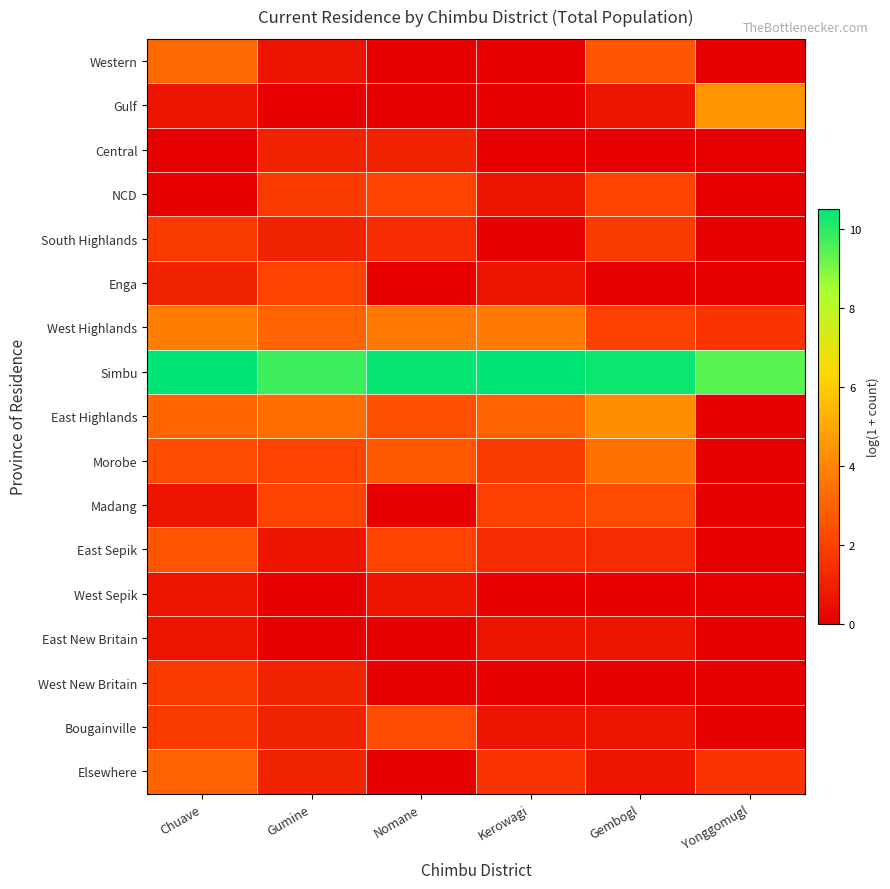

Which category has the highest value across all series?

Chuave